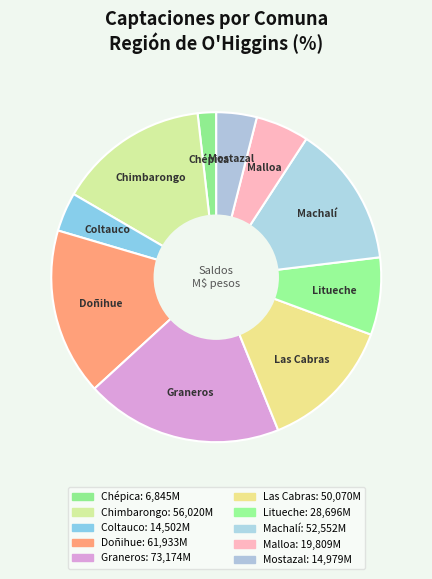

Do Malloa and Mostazal together represent more than half of the pie?

No